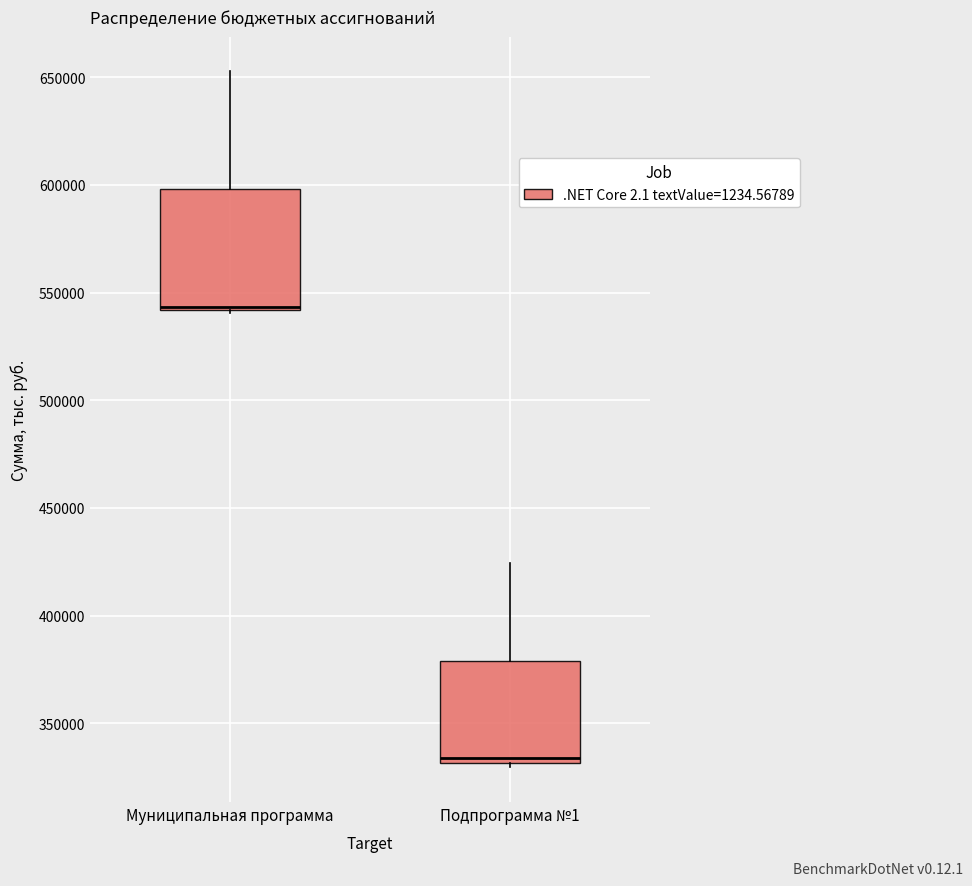

Which box is the tallest, from its lower edge to its upper edge?

Муниципальная программа